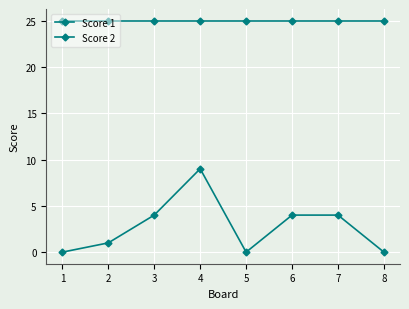

List the series in order of their peak value, highest first.

Score 1, Score 2